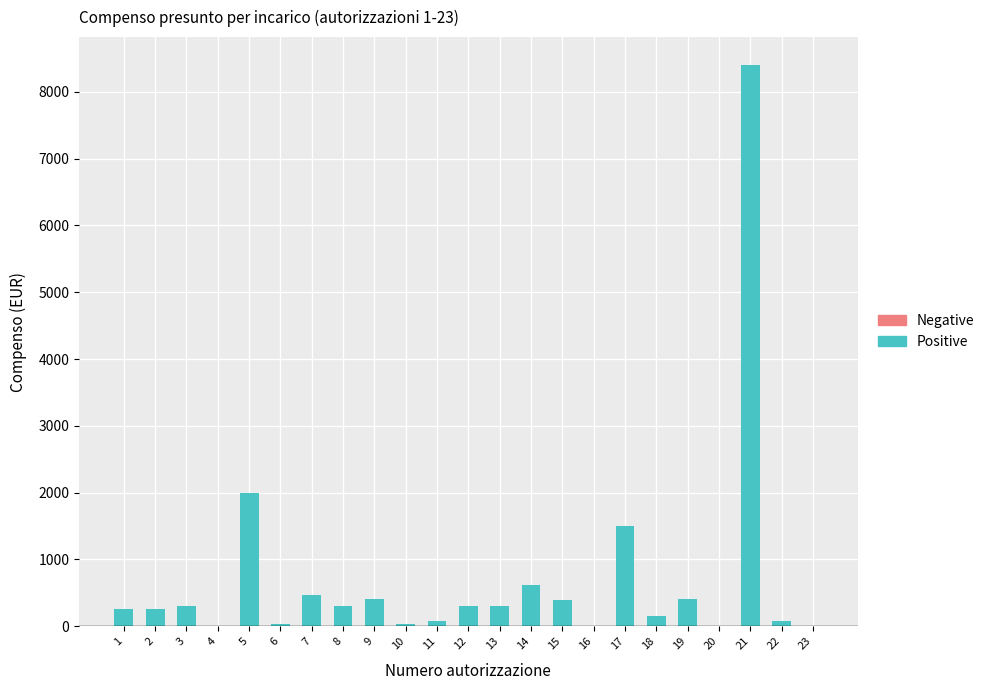

What is the sum of the values at 1 and 13?

568.1